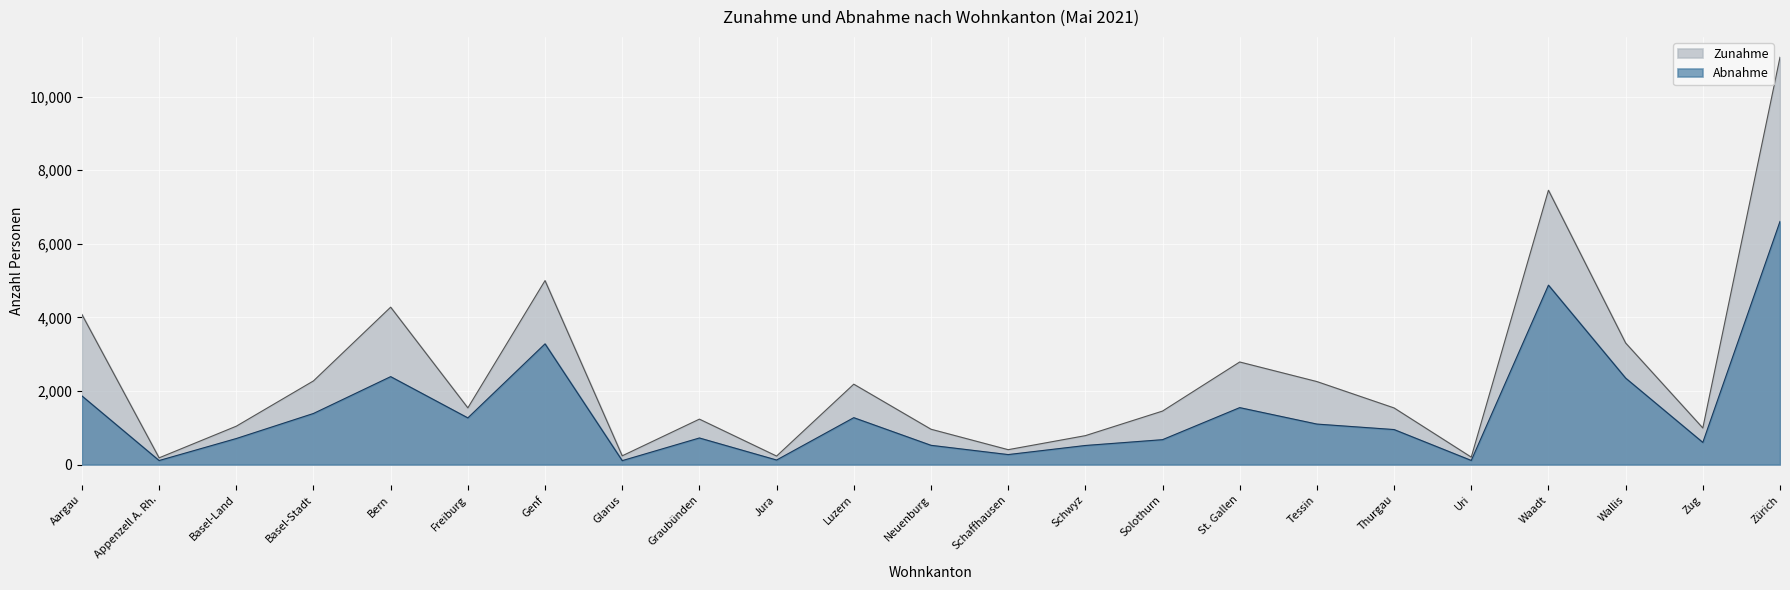

What is the minimum value for Zunahme?

181